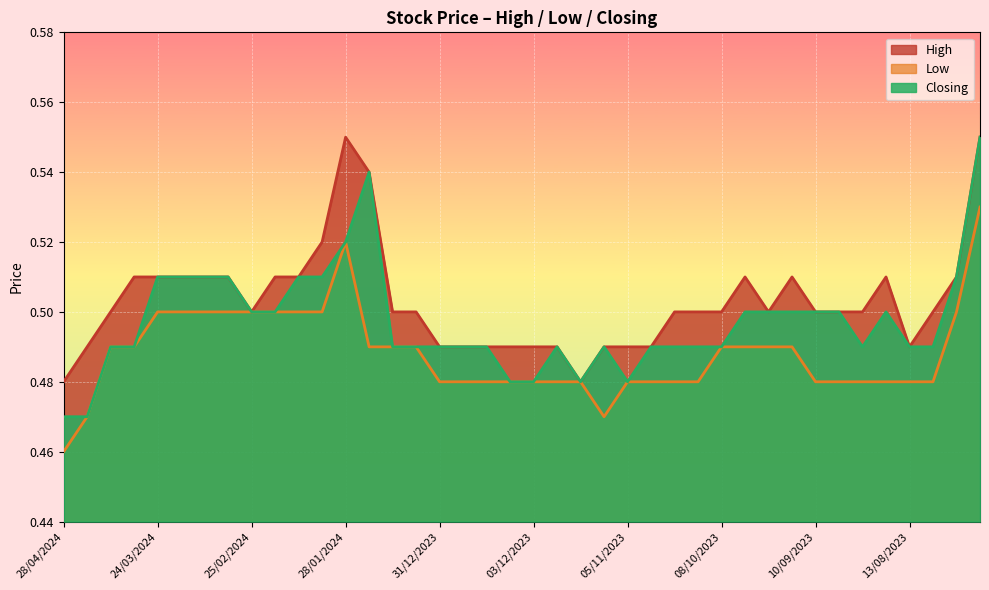

Count the High values in the range 0 to 1.

40